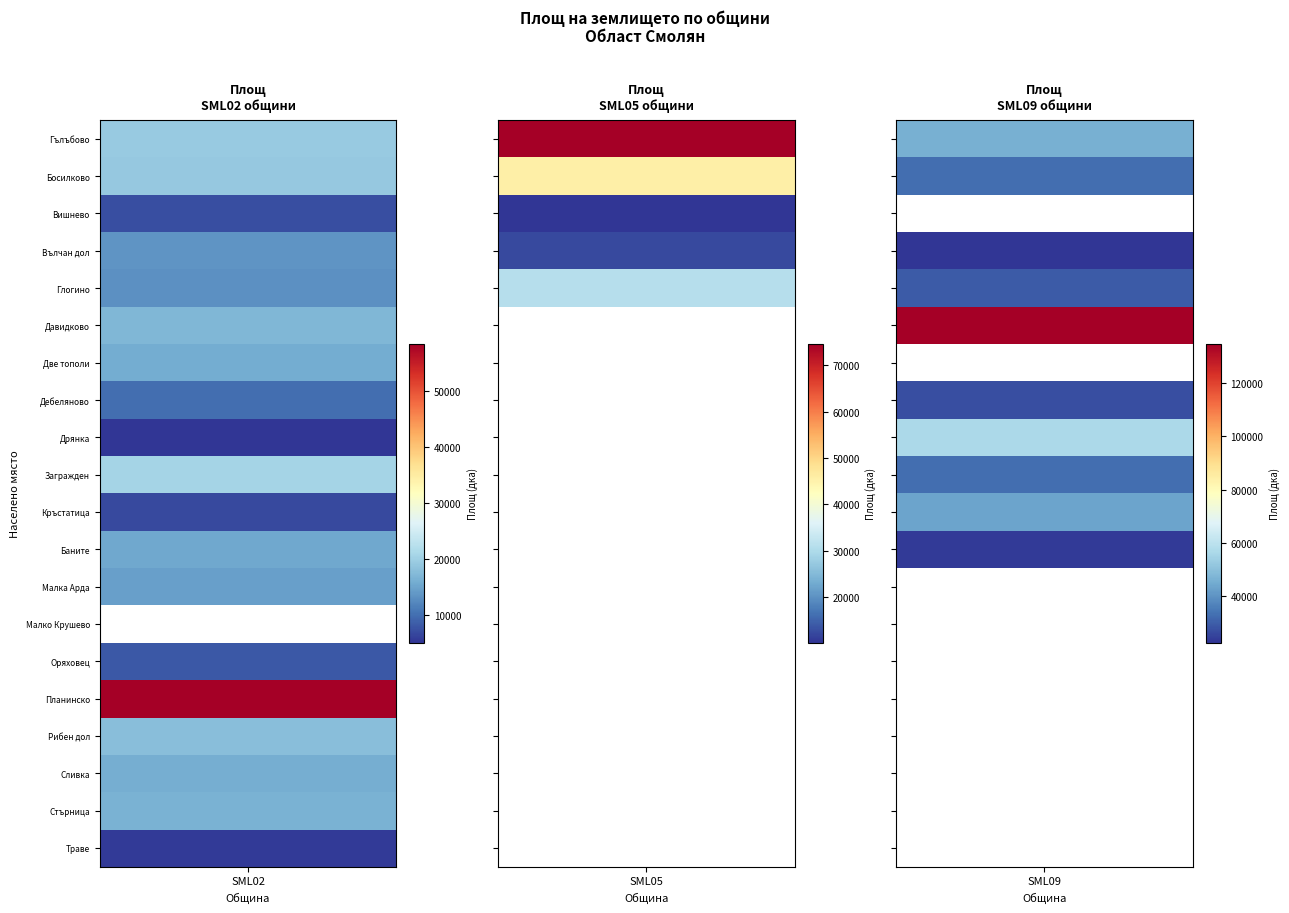

Reading left to right, transcribe all the data shown in this chart.

SML02: Гълъбово=19289	Босилково=19277	Вишнево=7274	Вълчан дол=13532	Глогино=13073	Давидково=17160	Две тополи=15831	Дебеляново=10087	Дрянка=5162	Загражден=20596	Кръстатица=6947	Баните=15544	Малка Арда=14586	Малко Крушево=0	Оряховец=8261	Планинско=58326	Рибен дол=17921	Сливка=16131	Стърница=16526	Траве=5642
SML05: Гълъбово=74567	Босилково=45467	Вишнево=10147	Вълчан дол=12185	Глогино=30838	Давидково=0	Две тополи=0	Дебеляново=0	Дрянка=0	Загражден=0	Кръстатица=0	Баните=0	Малка Арда=0	Малко Крушево=0	Оряховец=0	Планинско=0	Рибен дол=0	Сливка=0	Стърница=0	Траве=0
SML09: Гълъбово=45762	Босилково=32872	Вишнево=0	Вълчан дол=22373	Глогино=29293	Давидково=134832	Две тополи=0	Дебеляново=26956	Дрянка=56505	Загражден=32700	Кръстатица=43107	Баните=23678	Малка Арда=0	Малко Крушево=0	Оряховец=0	Планинско=0	Рибен дол=0	Сливка=0	Стърница=0	Траве=0